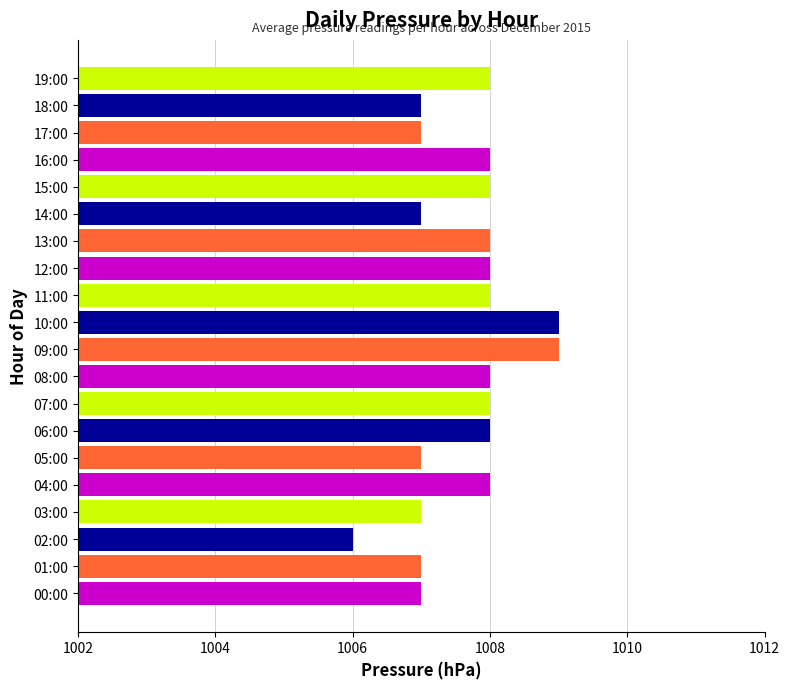

Read the value at 00:00.

1007